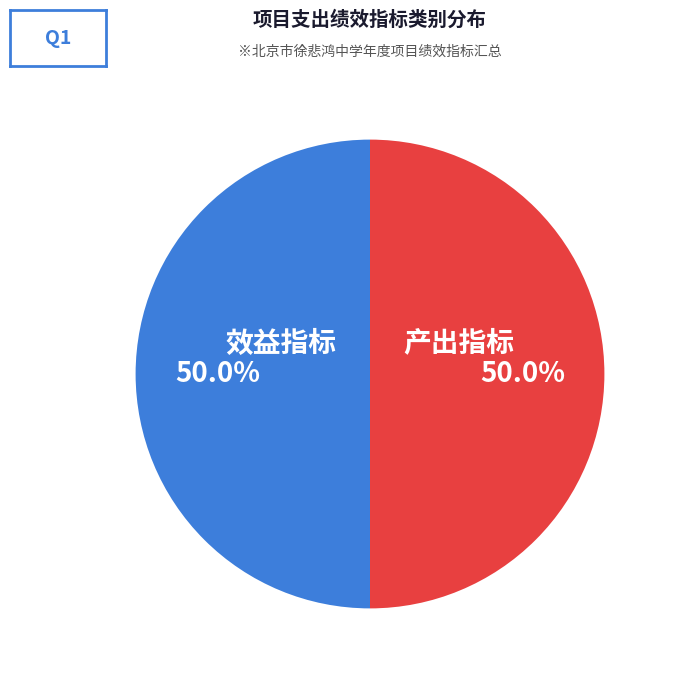

What percentage is NOT represented by 产出指标?

50.0%